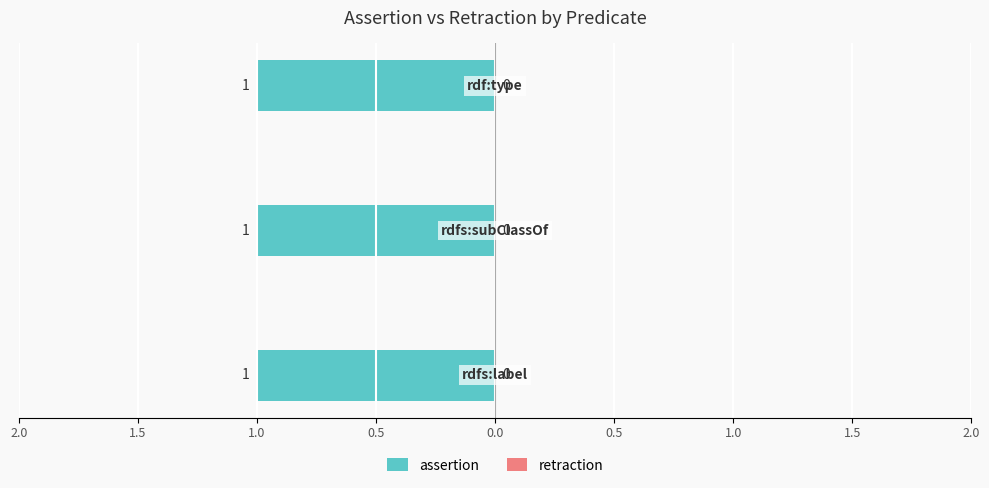

What is the spread (max minus min) of values at rdfs:subClassOf?

1